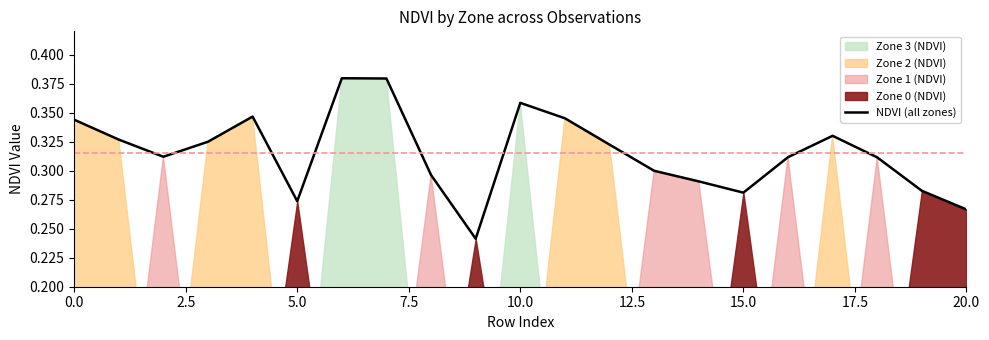

The chart shows a value of 0.5 at 5.0. True or false?

False